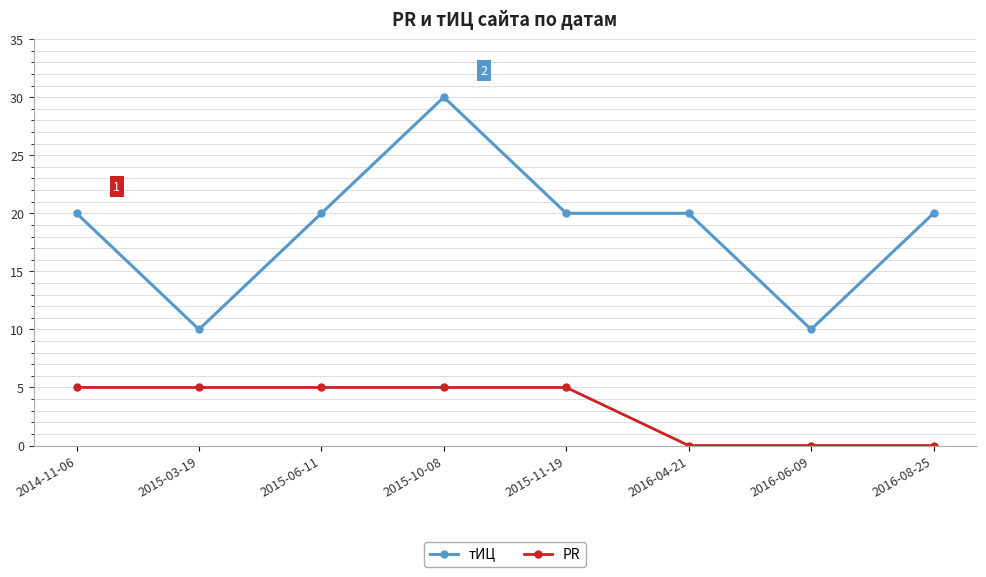

The value of тИЦ at 2015-06-11 is 20. True or false?

True